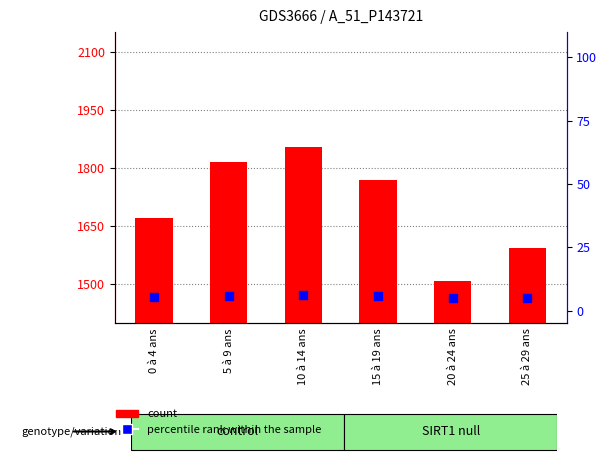

Which series has the widest spread of Y values?

count